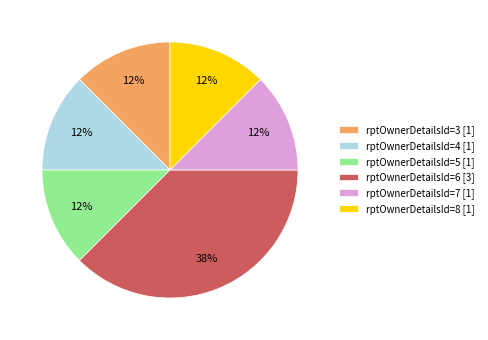

Count the number of slices in the pie.

6